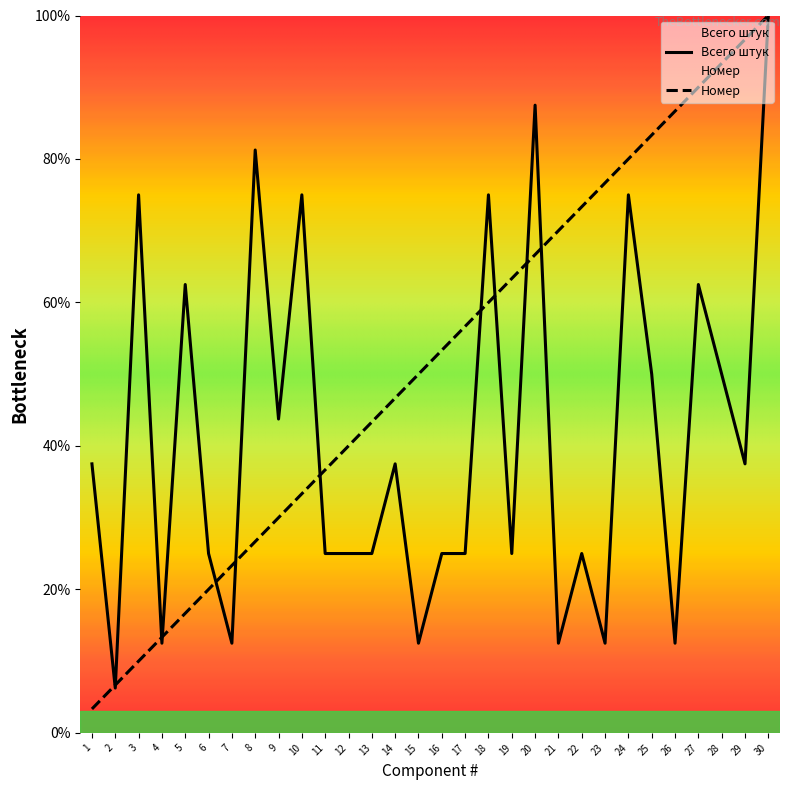

Rank the series by their average value, from highest to lowest.

Номер, Всего штук